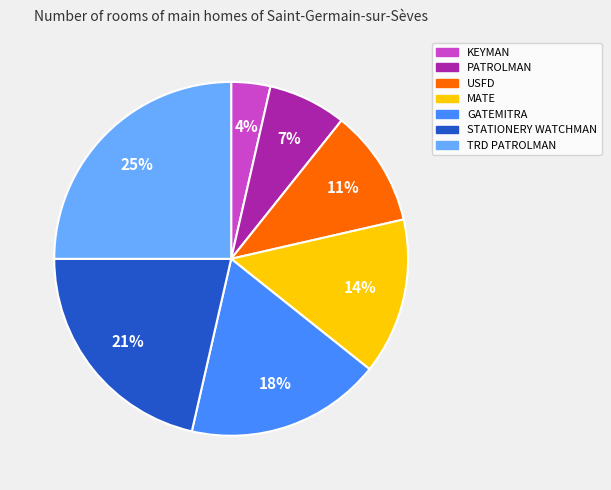

Do USFD and STATIONERY WATCHMAN together represent more than half of the pie?

No